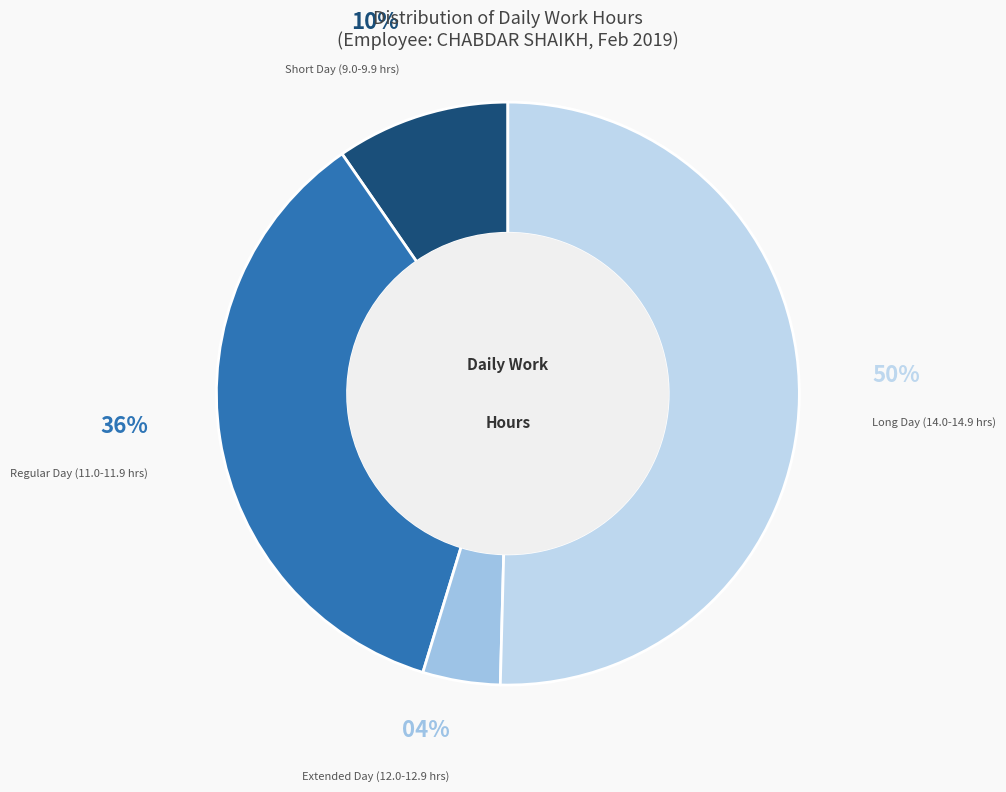

Which category has the biggest portion of the pie?

Long Day (14.0-14.9 hrs)